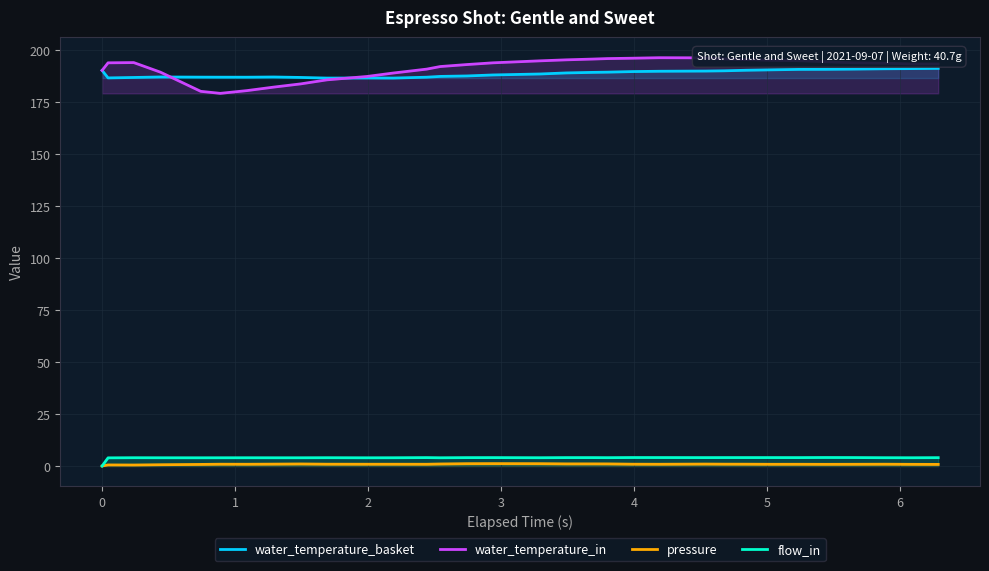

True or false: water_temperature_basket and pressure cross at least once.

False